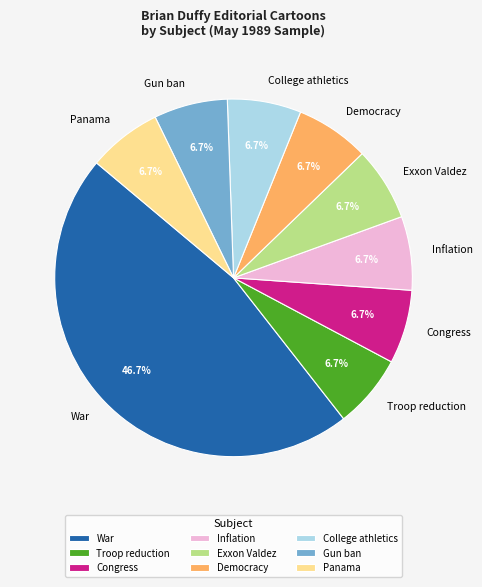

To the nearest percent, what is the difference between the largest and smallest slice percentages?

40%